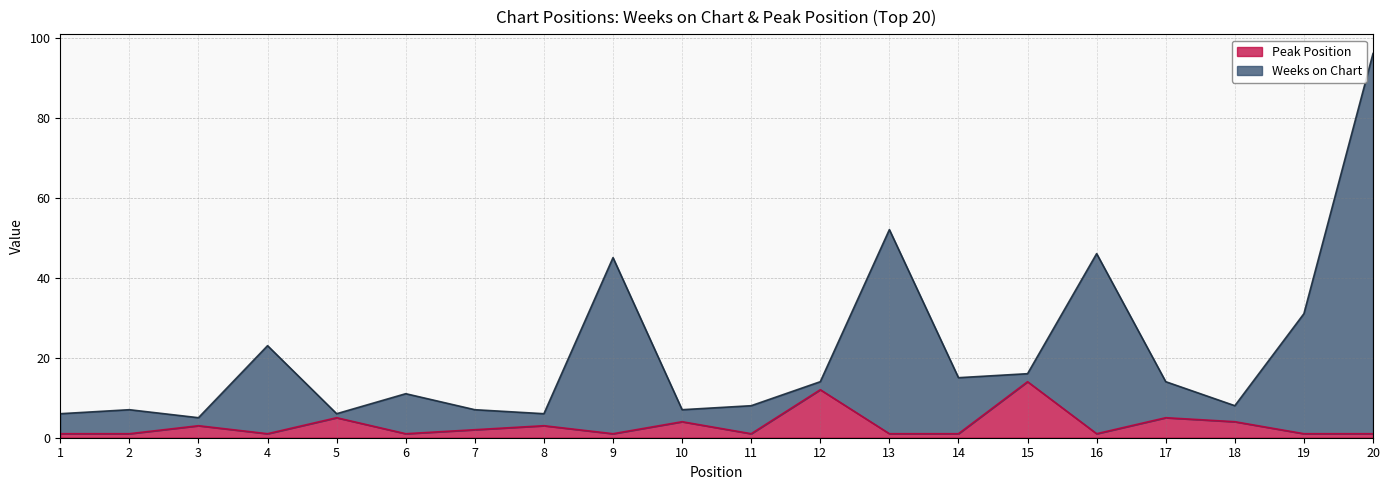

What value does the Weeks on Chart series have at 19, to the nearest 10?

30